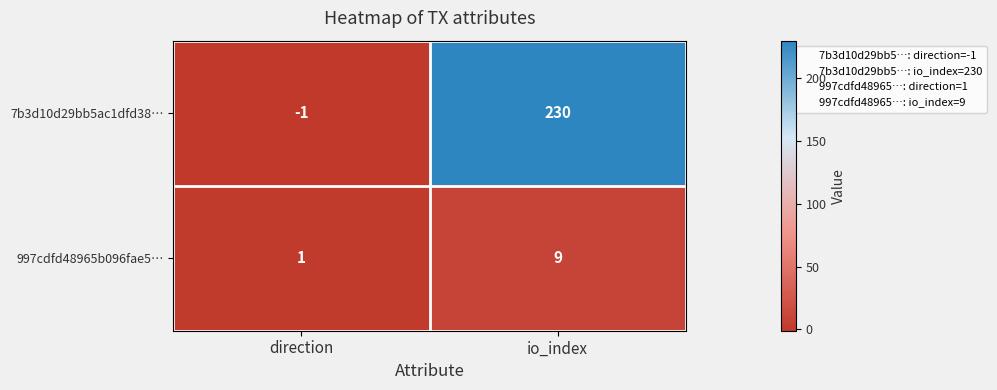

How many series are shown in this chart?

2